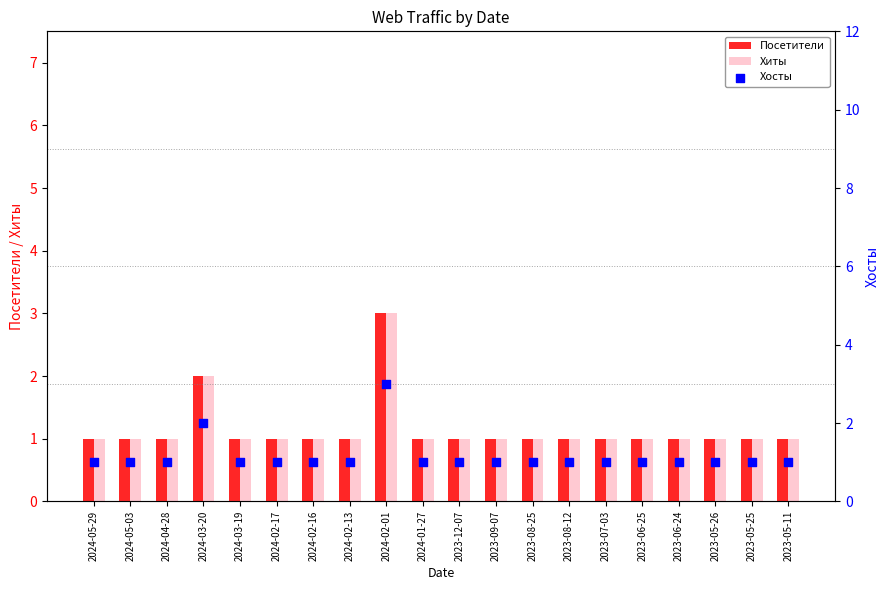

Is the value of Хосты at 2023-05-11 greater than the value of Посетители at 2024-05-29?

No